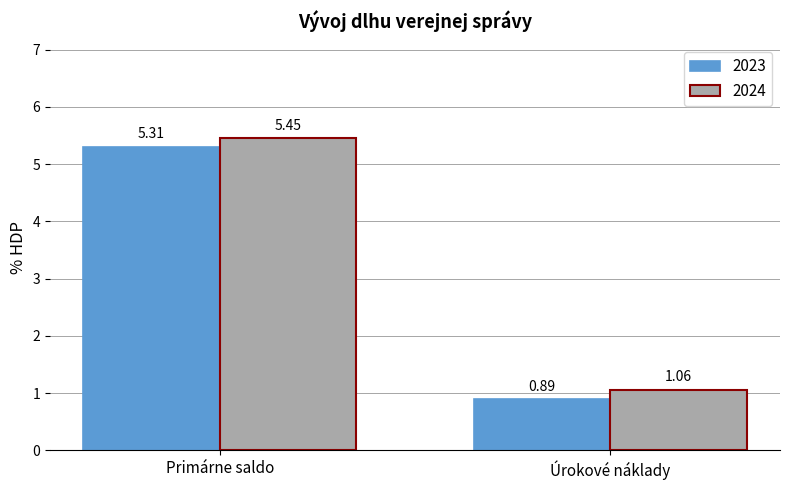

What is the label of the 2nd bar from the left?

Úrokové náklady